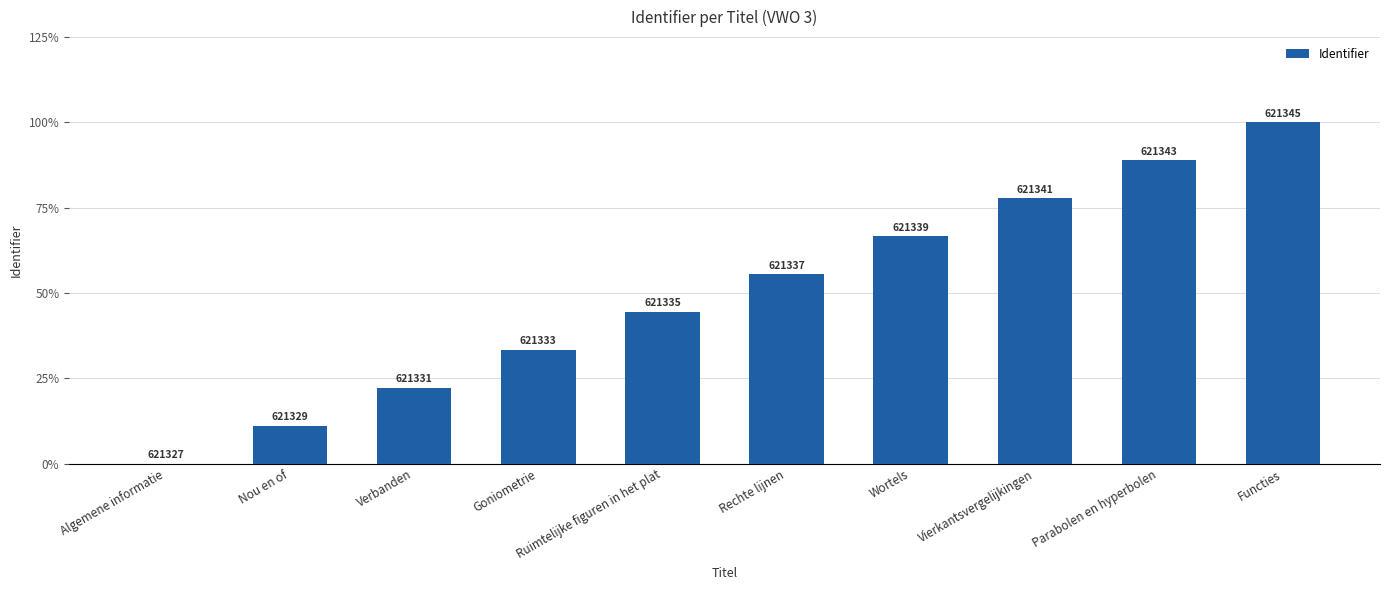

What is the average value?

50.0